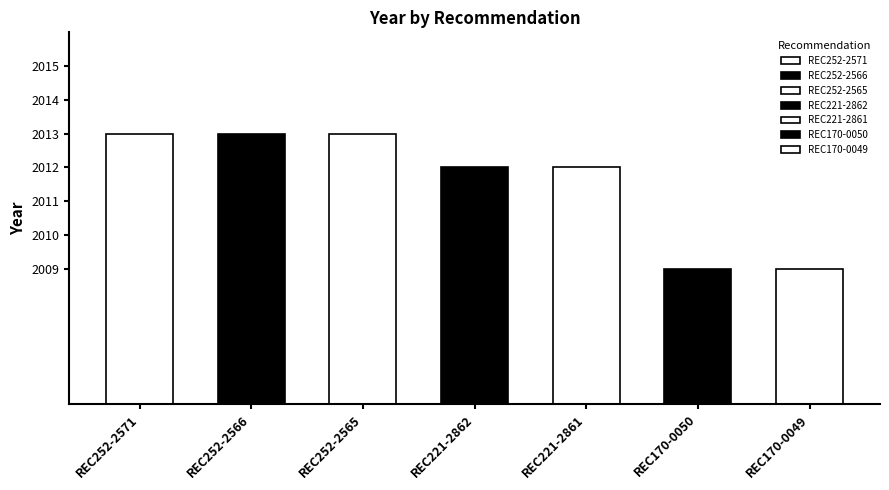

How many values are between 2009 and 2013?

7